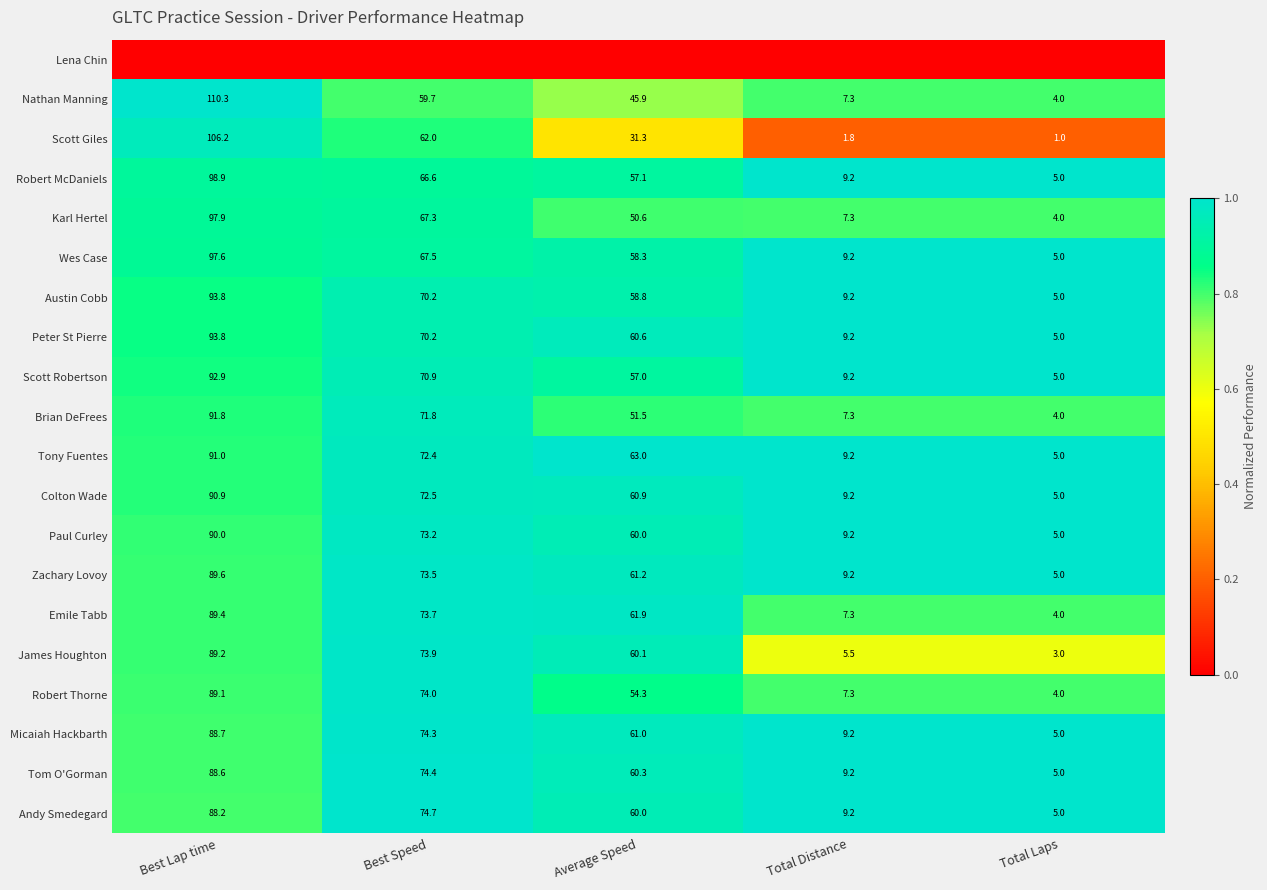

Where does the Scott Giles series first go above 31?

Best Lap time